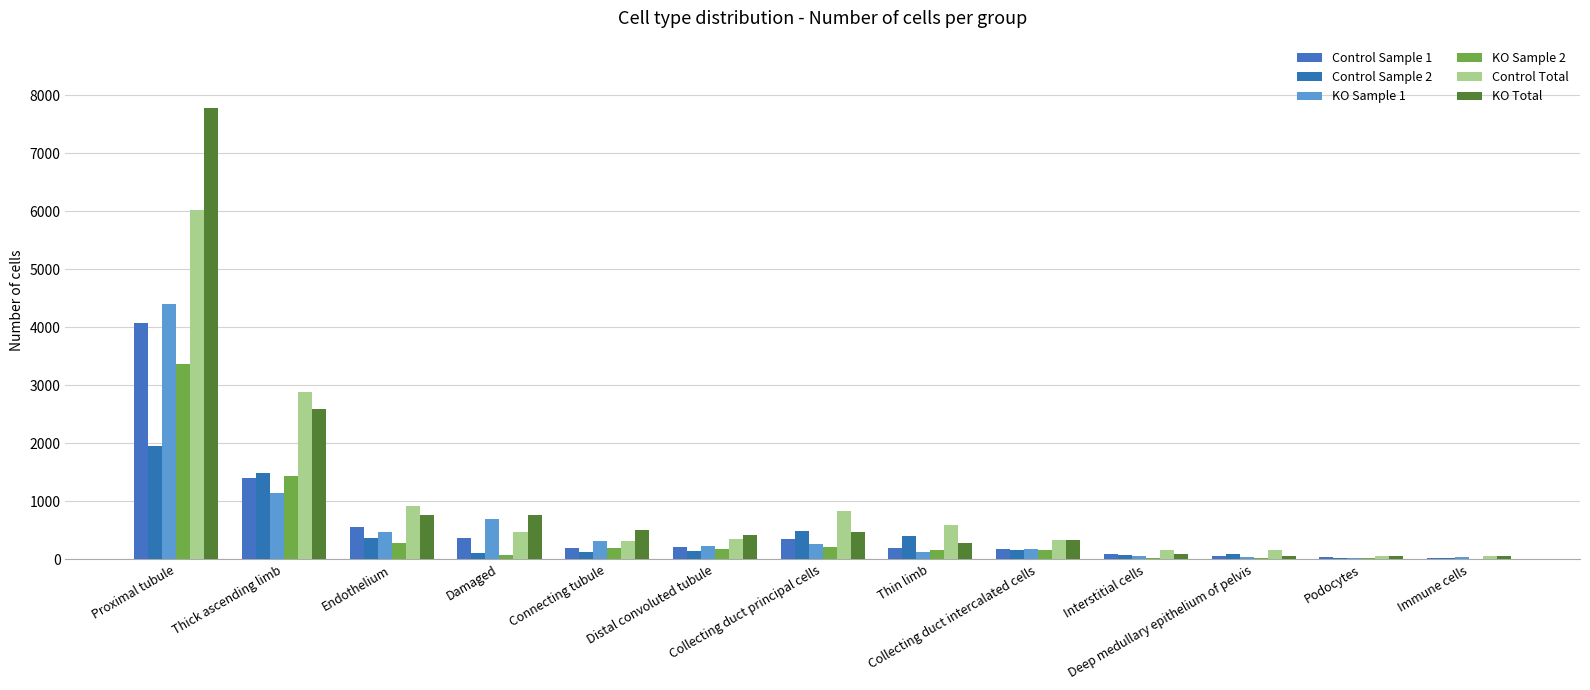

What is the spread (max minus min) of values at Podocytes?

41